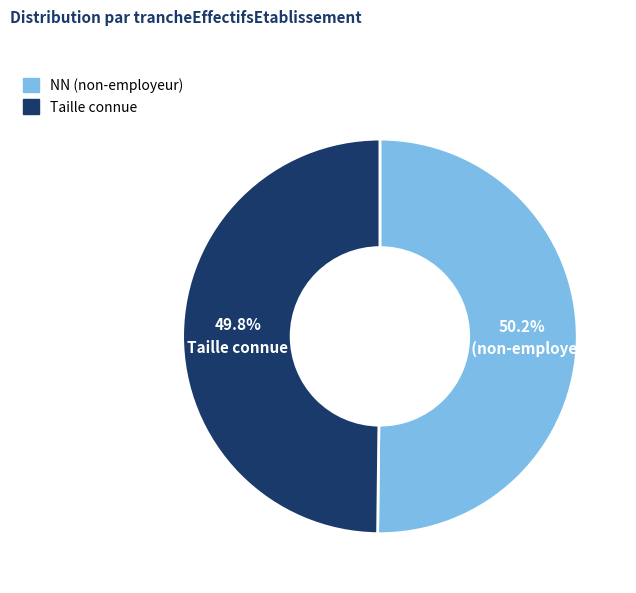

Is there a majority slice in this chart?

Yes